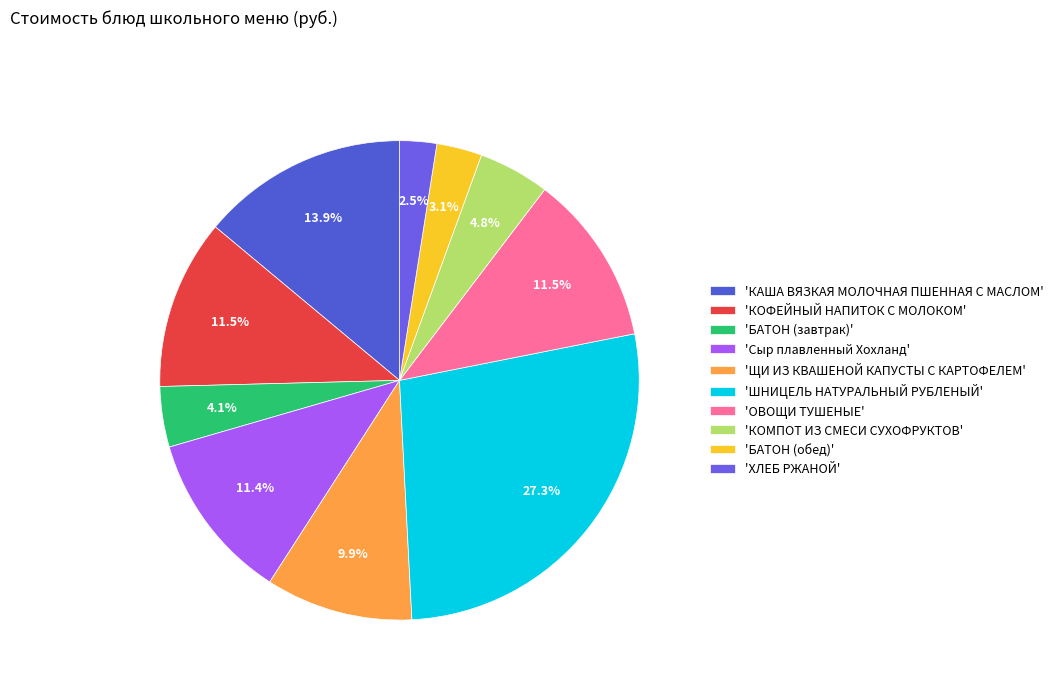

To the nearest percent, what is the difference between the largest and smallest slice percentages?

25%